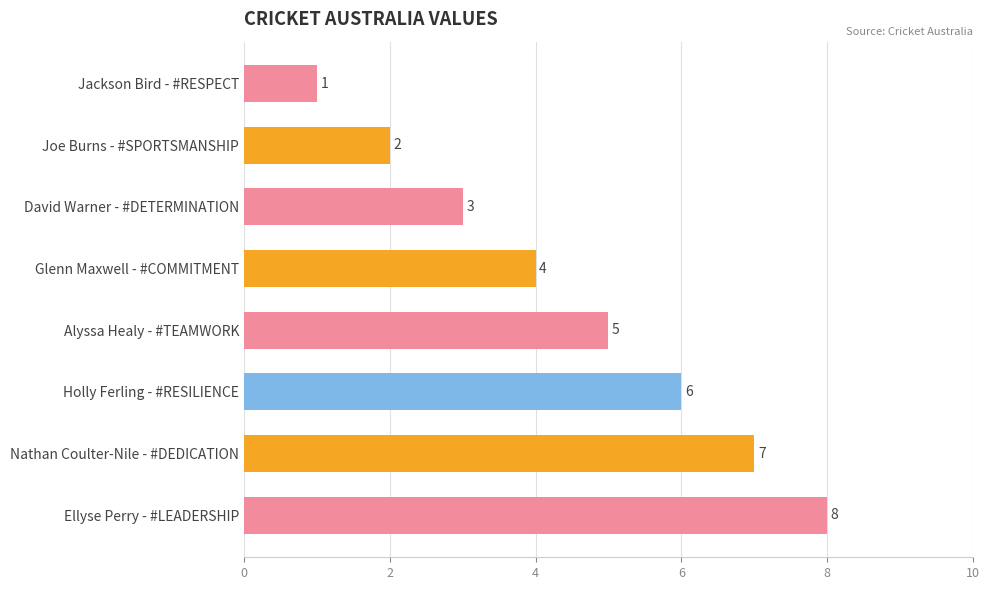

Does the chart contain any negative values?

No